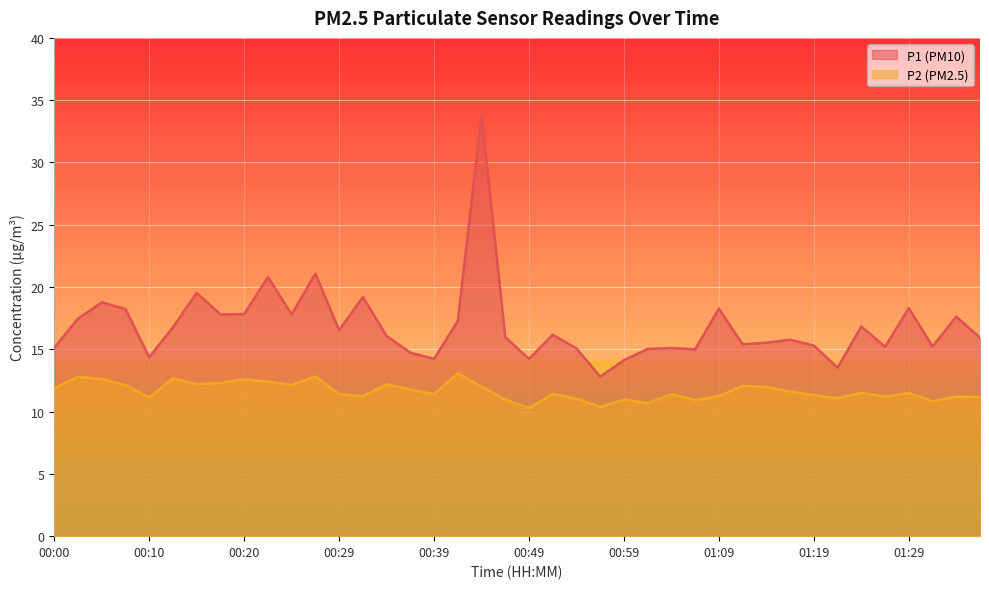

Rank the series by their average value, from highest to lowest.

P1 (PM10), P2 (PM2.5)